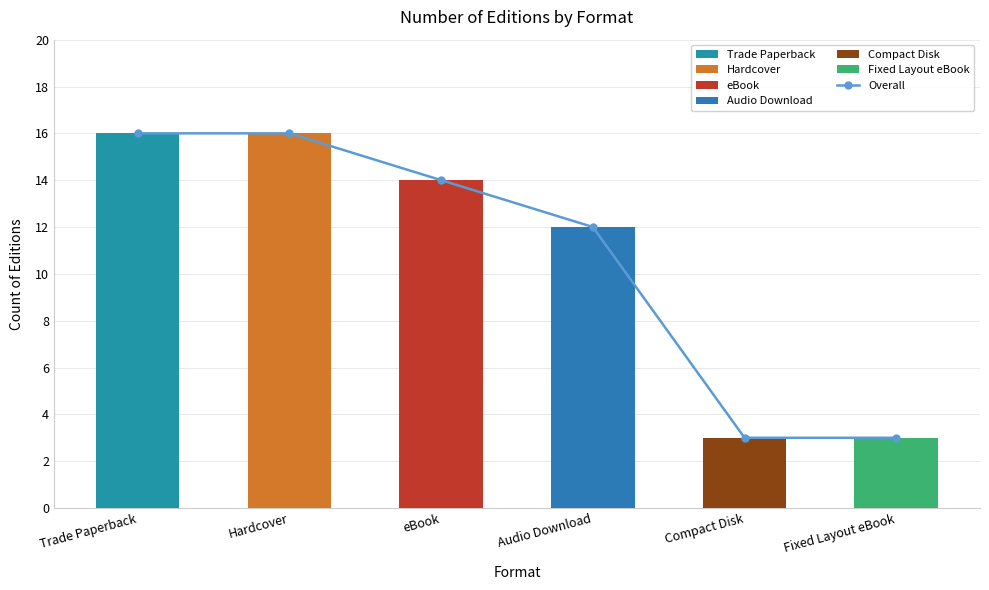

What is the change in value from Trade Paperback to Compact Disk?

-13